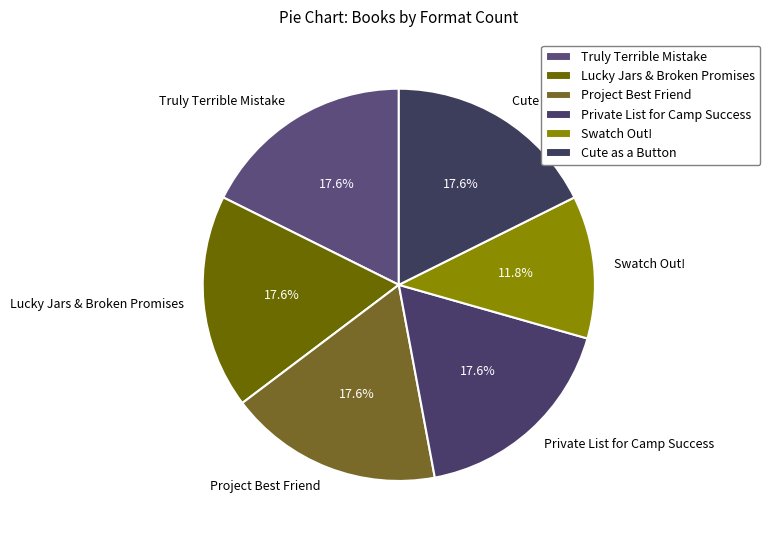

How many segments does this pie chart have?

6